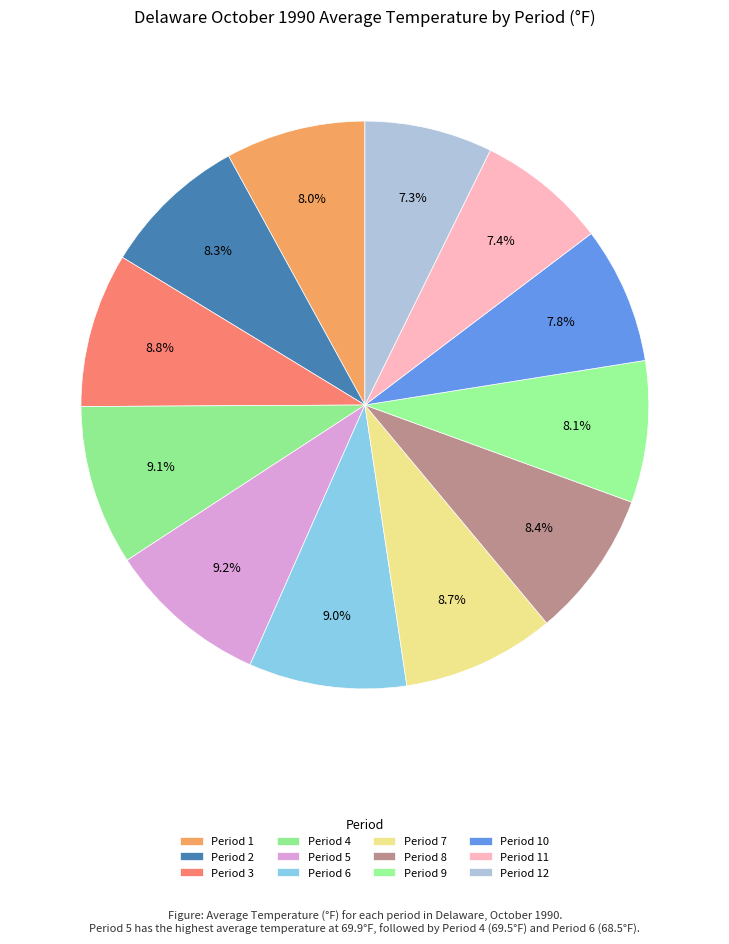

Does Period 3 represent more than half of the total?

No